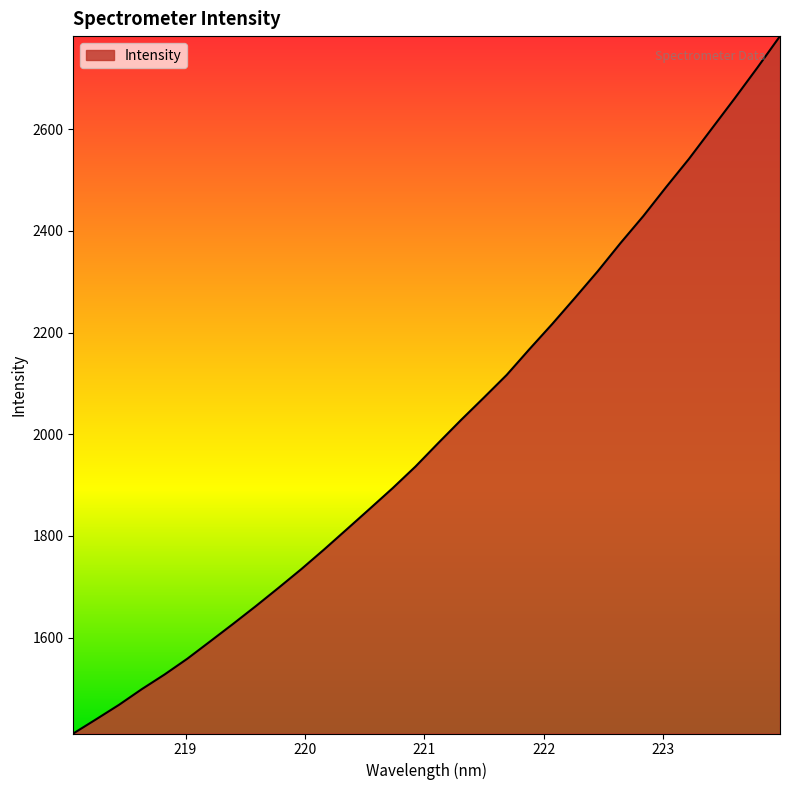

What is the sum of all values?

64260.9